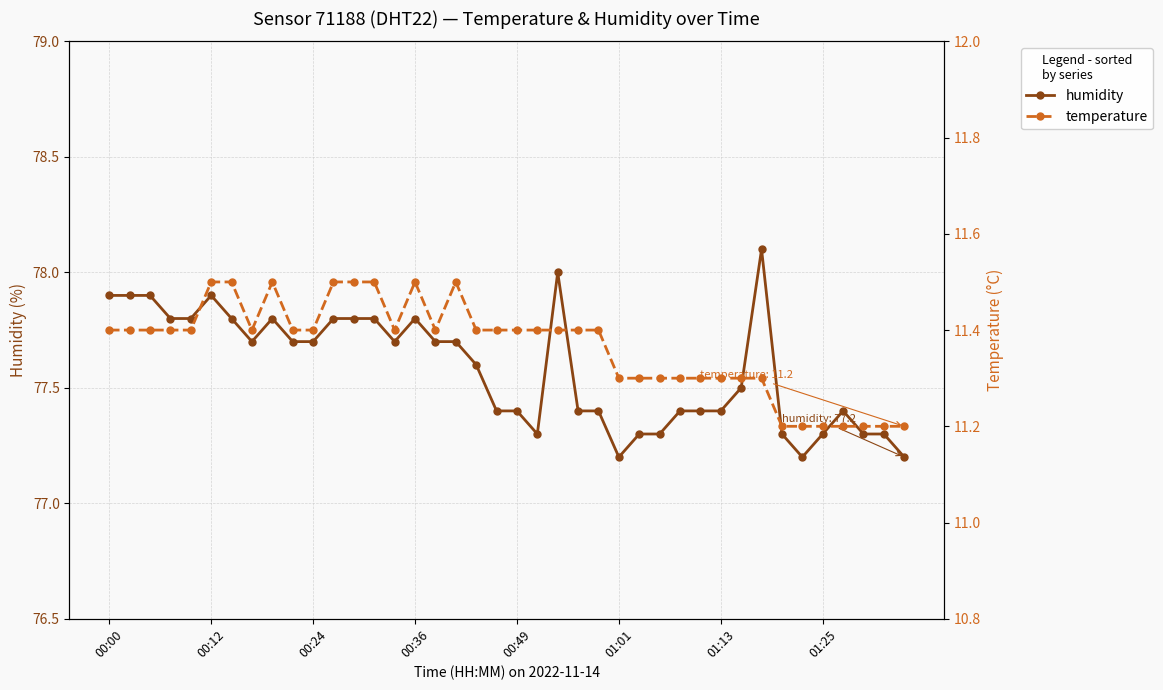

What is the sum of all temperature values?

454.6